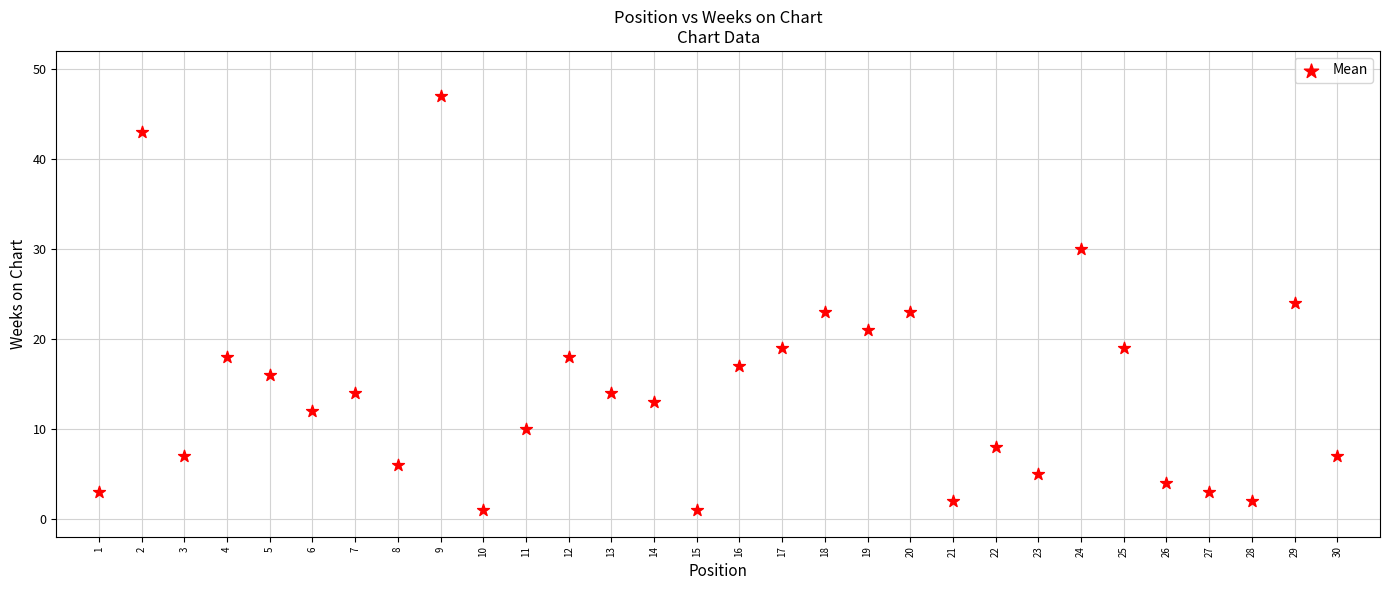

What is the range of Y values (max minus min)?

46